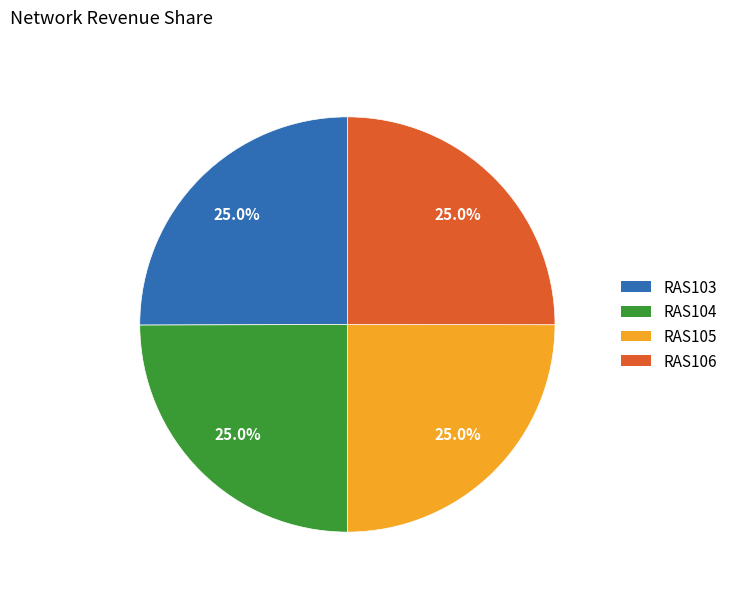

What percentage do RAS106 and RAS104 together represent?

50.0%